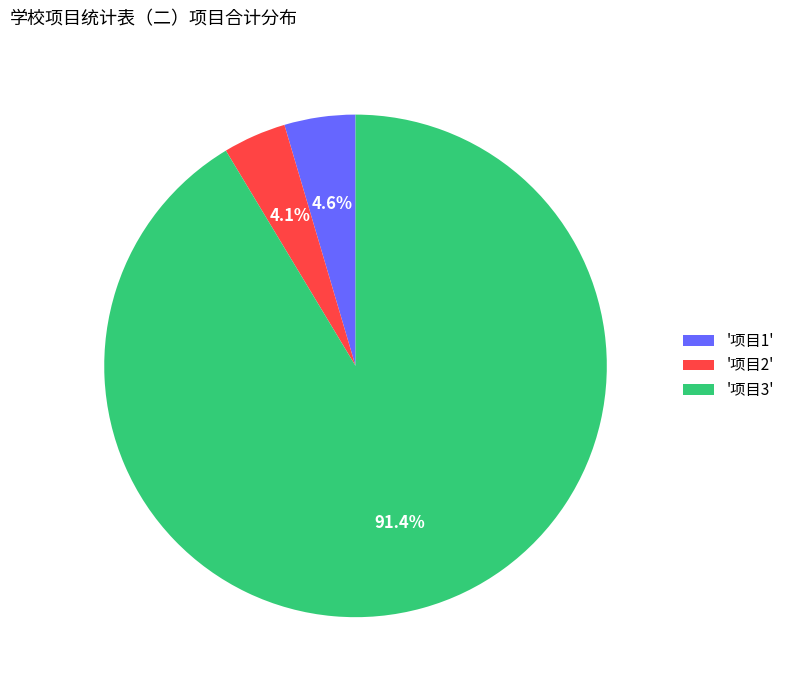

Rank the categories by value from lowest to highest.

'项目2', '项目1', '项目3'